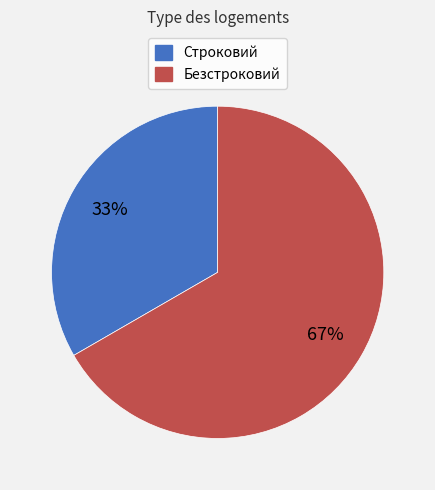

How many slices are in this pie chart?

2